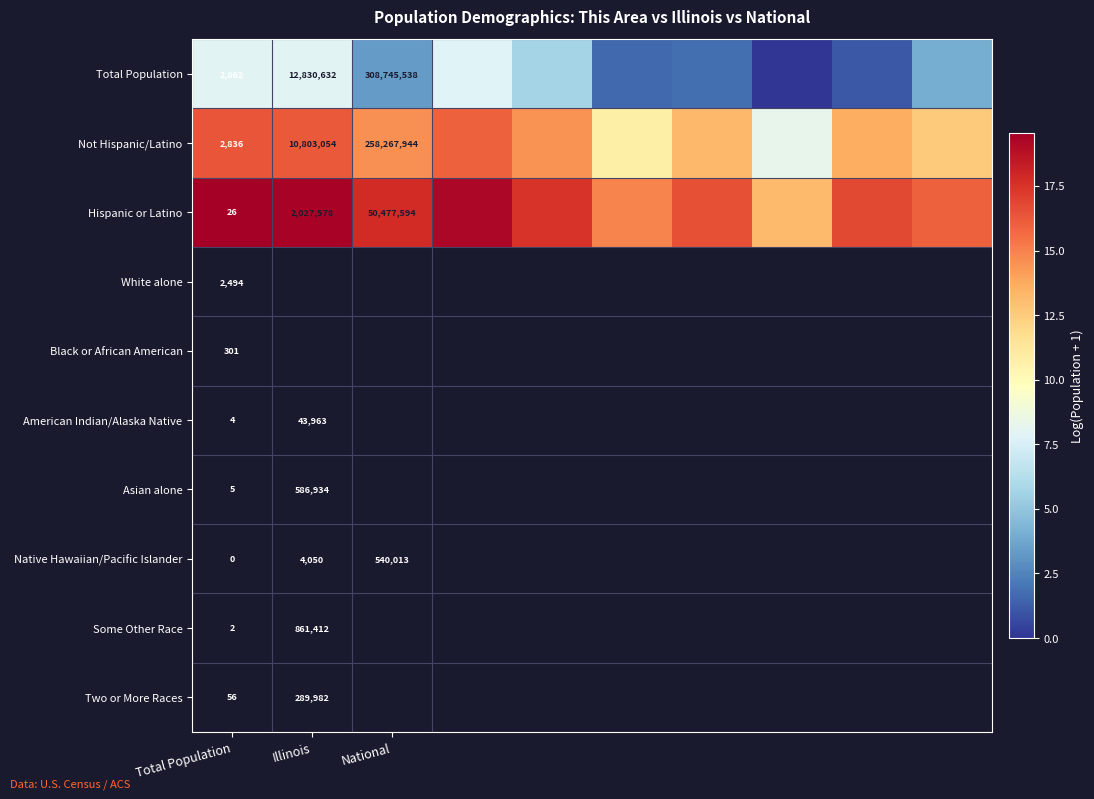

Rank the series at National from lowest to highest value.

Hispanic or Latino, Not Hispanic/Latino, Total Population